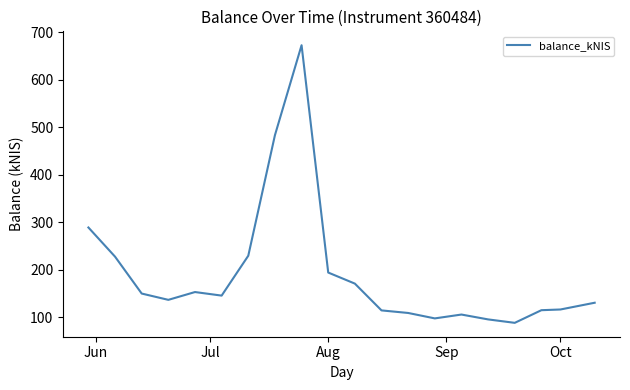

What is the minimum value shown in the chart?

88.0